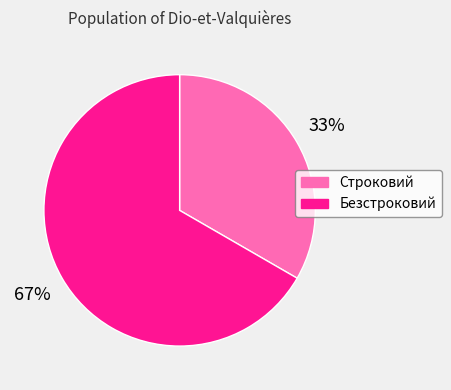

To the nearest percent, what is the combined percentage of Безстроковий and Строковий?

100%